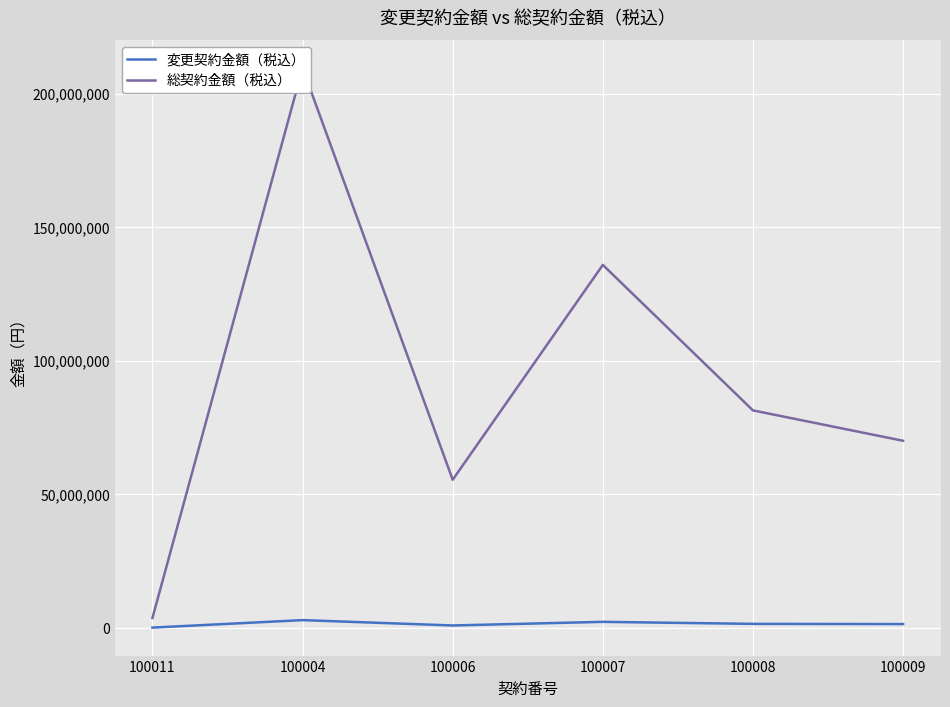

Reading right to left, list all the values displayed in this chart.

変更契約金額（税込）: 1347500	1424500	2181300	823900	2831400	27720
総契約金額（税込）: 69985300	81363700	135839000	55393800	209557700	3632200